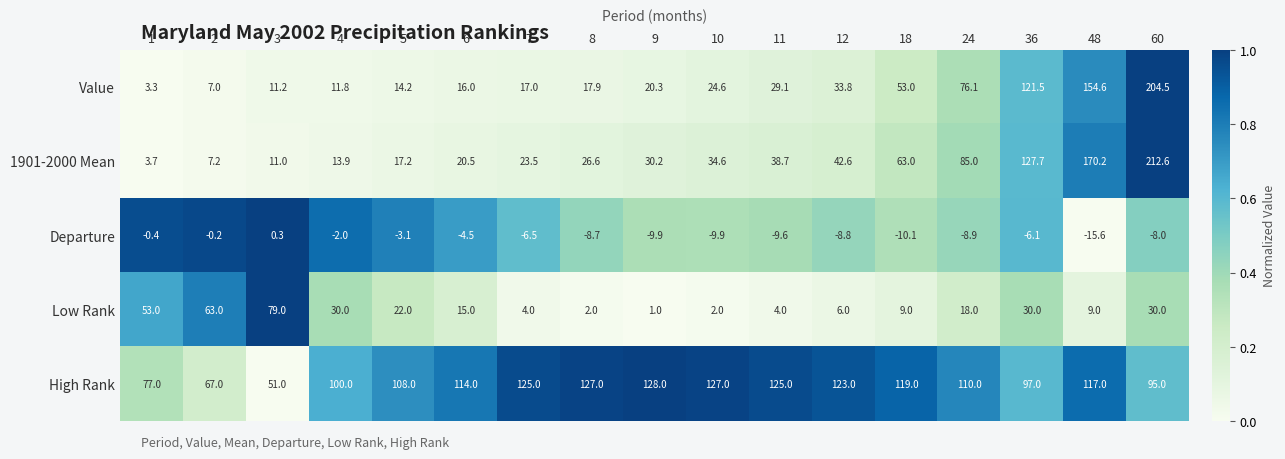

Which series has the widest spread of values?

1901-2000 Mean